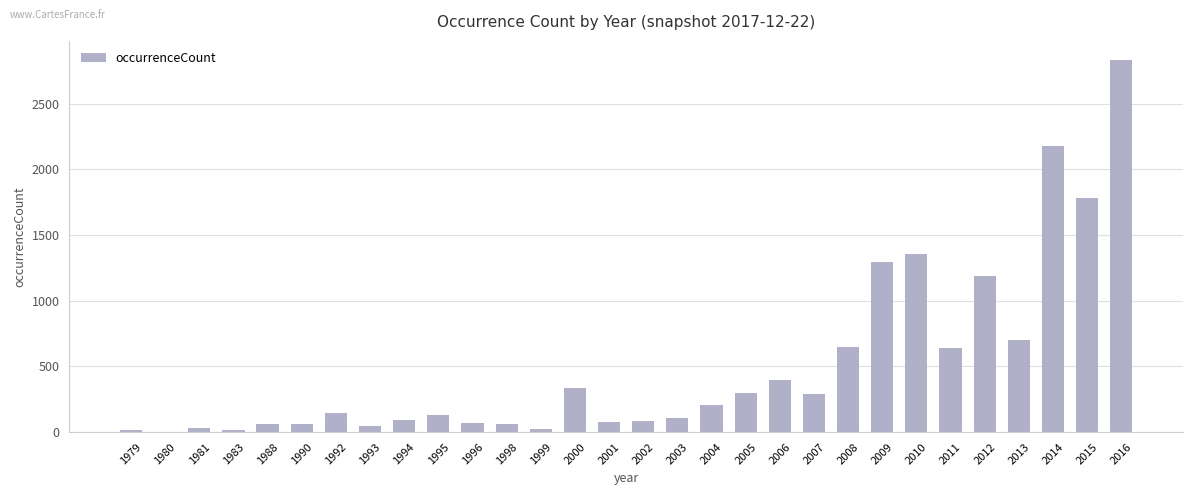

Is it true that the value at 2016 is 1749?

False